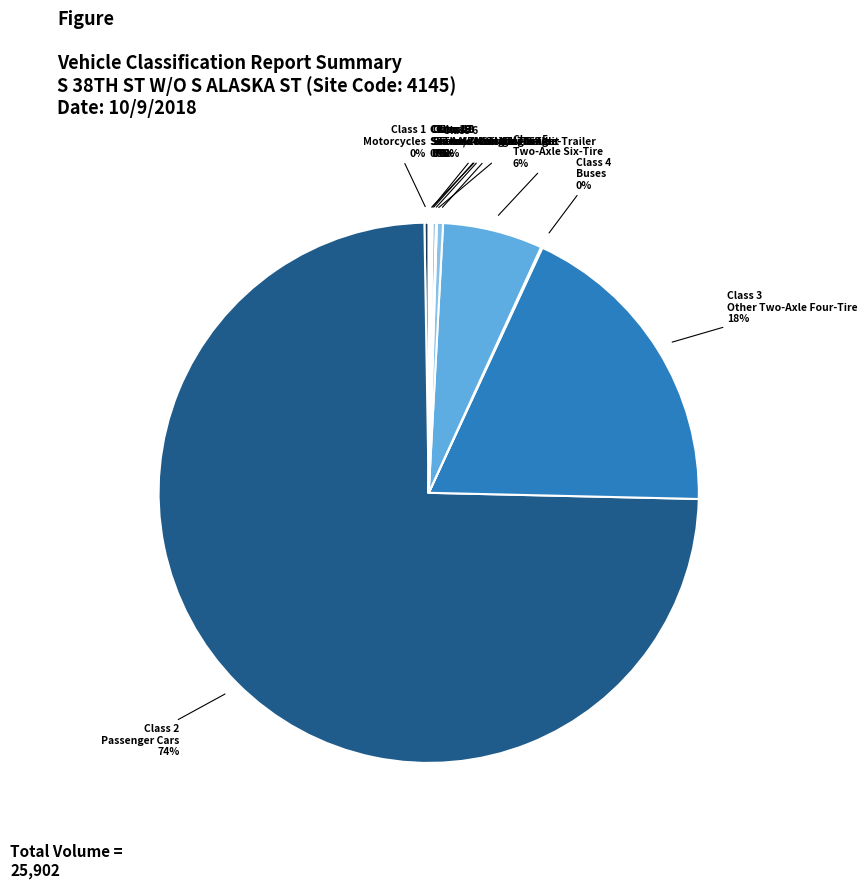

To the nearest percent, what is the average slice percentage?

8%